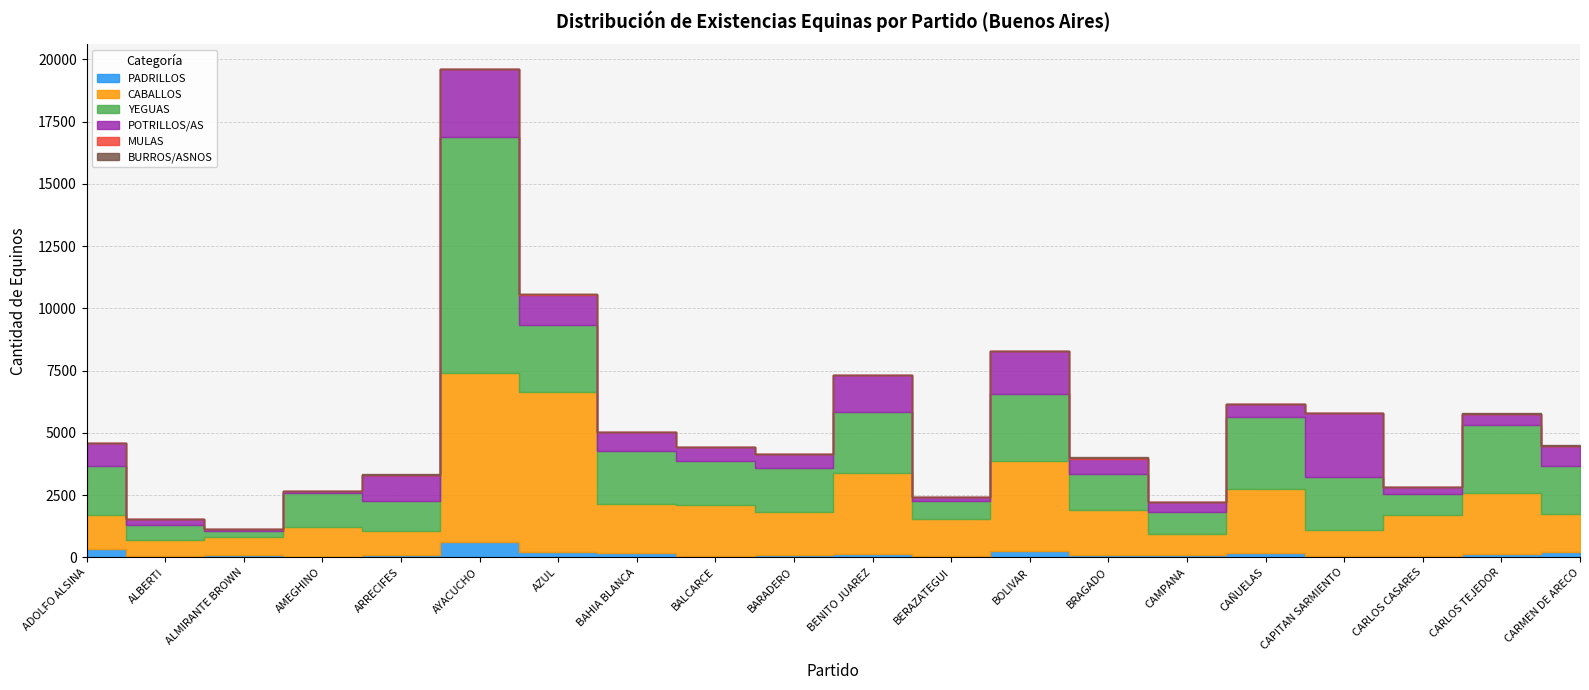

Reading left to right, transcribe all the data shown in this chart.

PADRILLOS: 324	49	91	22	82	625	211	165	74	91	140	50	238	90	100	181	61	60	134	200
CABALLOS: 1361	651	711	1188	978	6761	6434	1983	2015	1729	3268	1498	3653	1822	839	2556	1037	1627	2458	1548
YEGUAS: 1972	609	273	1363	1215	9507	2696	2122	1776	1778	2427	728	2682	1444	868	2903	2120	842	2719	1912
POTRILLOS/AS: 932	220	71	106	1049	2705	1216	758	552	546	1472	136	1700	603	424	536	2562	295	466	798
MULAS: 12	0	0	3	0	8	1	1	0	0	2	0	21	22	0	0	2	7	1	16
BURROS/ASNOS: 4	30	1	1	29	16	8	2	0	3	10	12	4	59	3	1	2	4	29	21